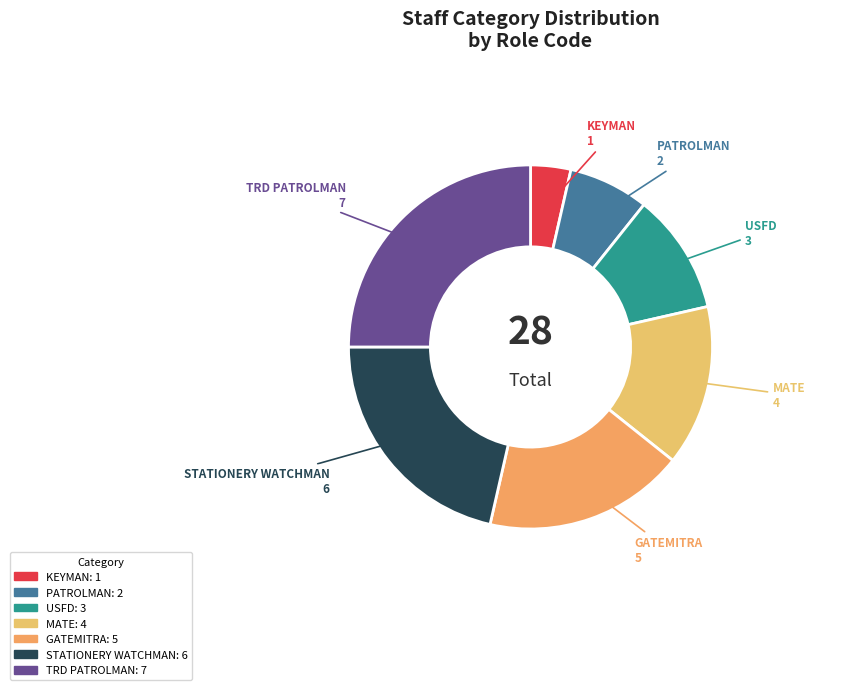

How many slices are in this pie chart?

7